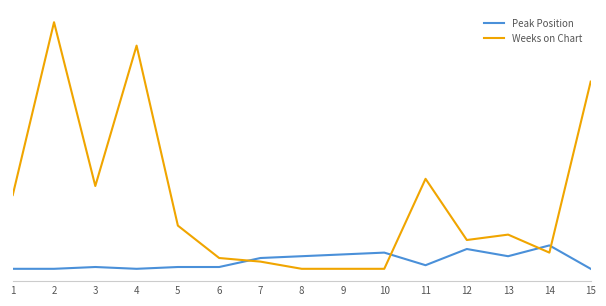

The Weeks on Chart series shows 105 at 15. True or false?

True